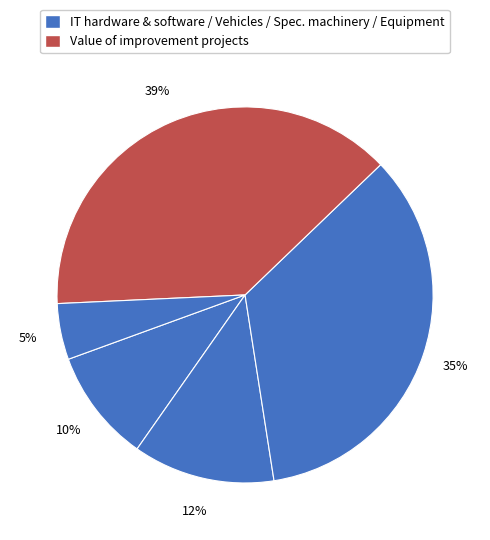

How many slices are in this pie chart?

5